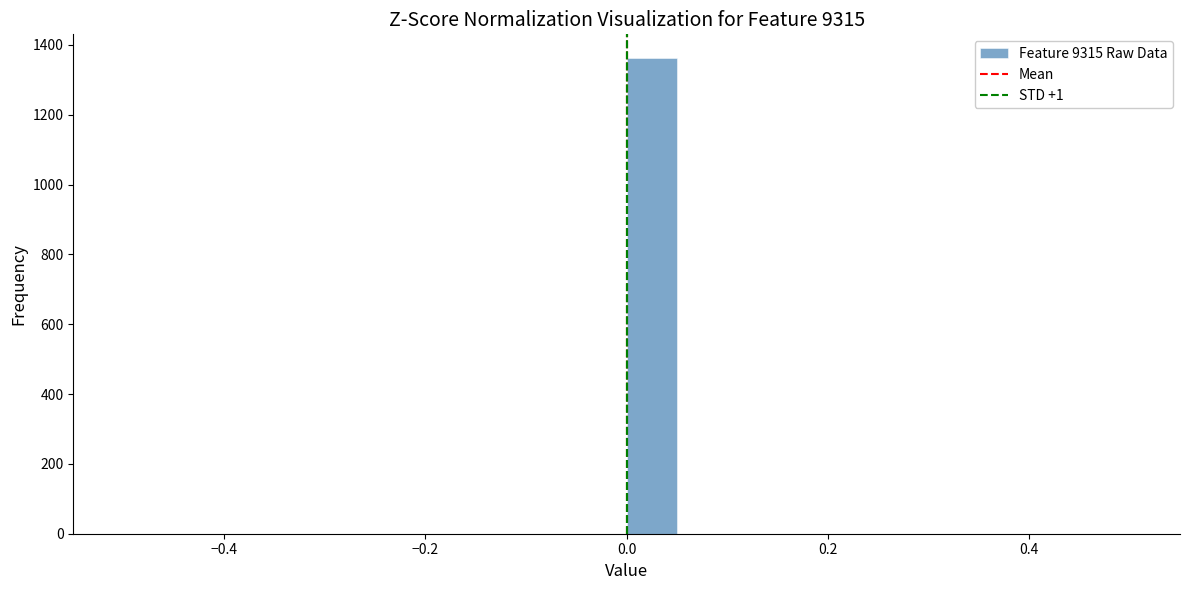

Around what value on the x-axis is the tallest bar? Give the approximate position of its centre, as read against the axis.

0.02